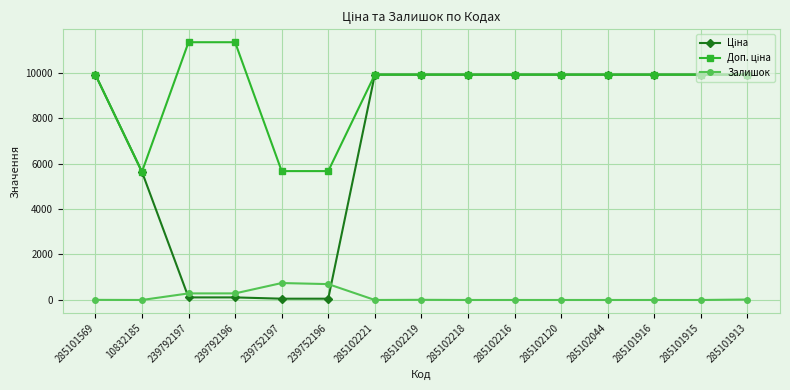

What is the maximum value for Залишок?

745.0